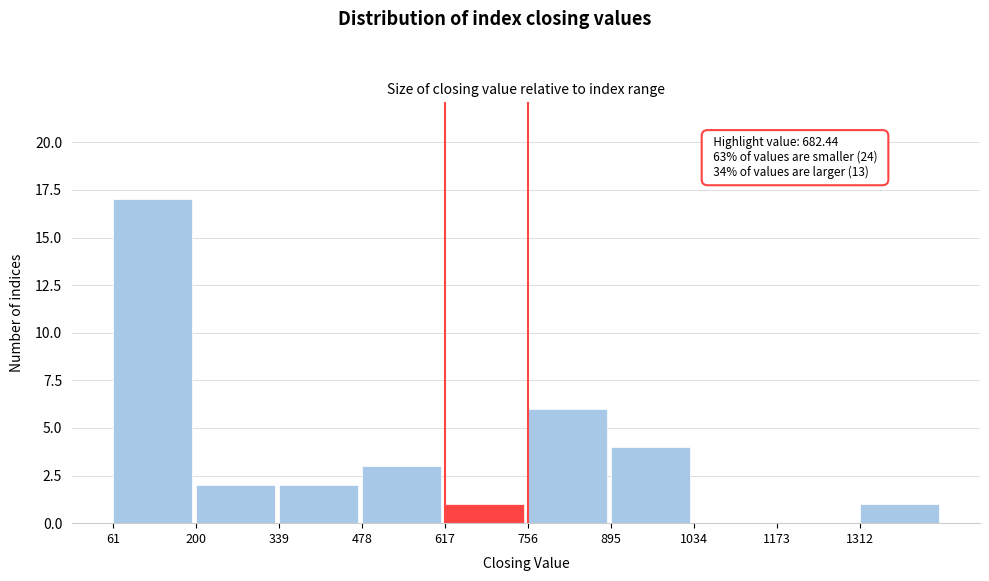

Which range on the x-axis has the tallest bar?

60 to 200